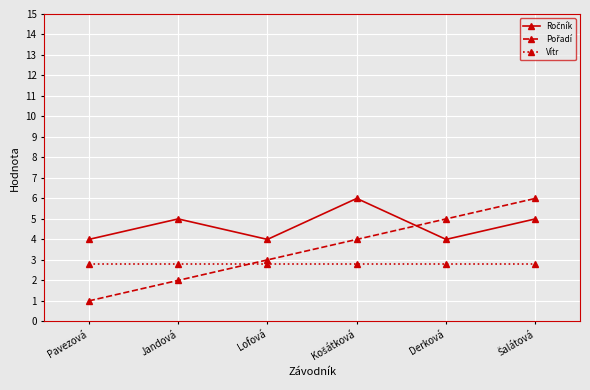

What is the label of the 5th point from the left?

Derková